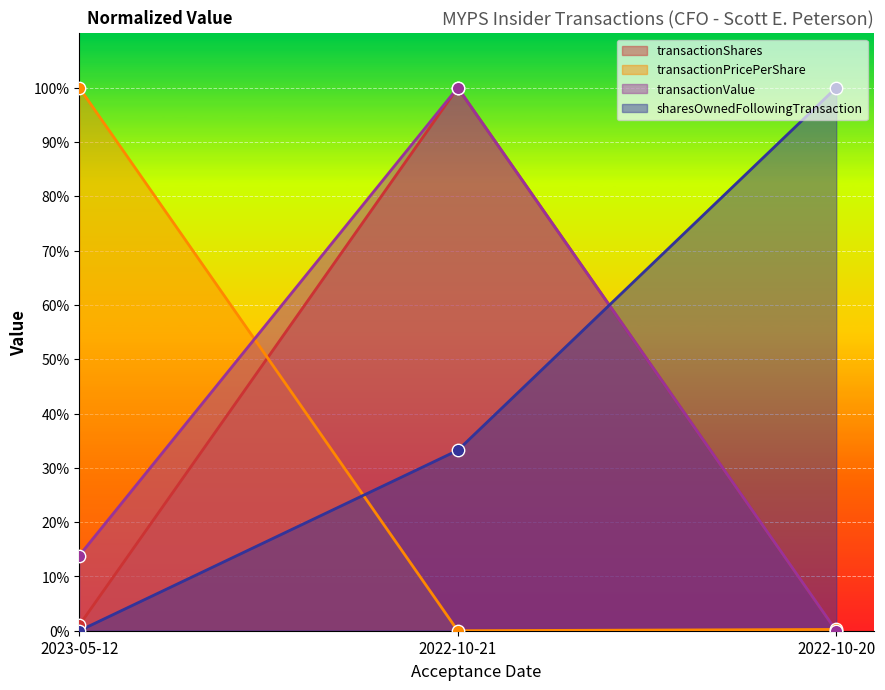

Which series has the largest total across all categories?

sharesOwnedFollowingTransaction